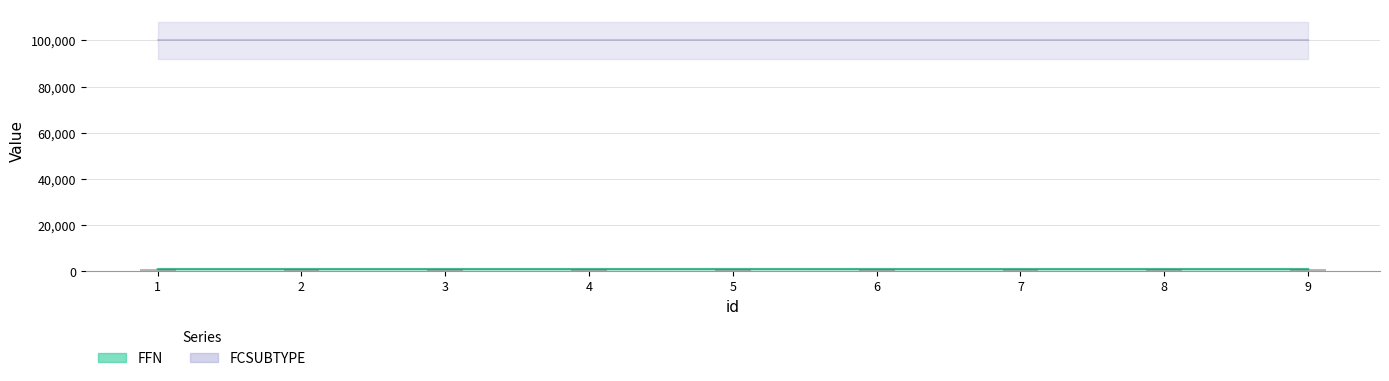

Which has a higher value, 9 or 3?

9